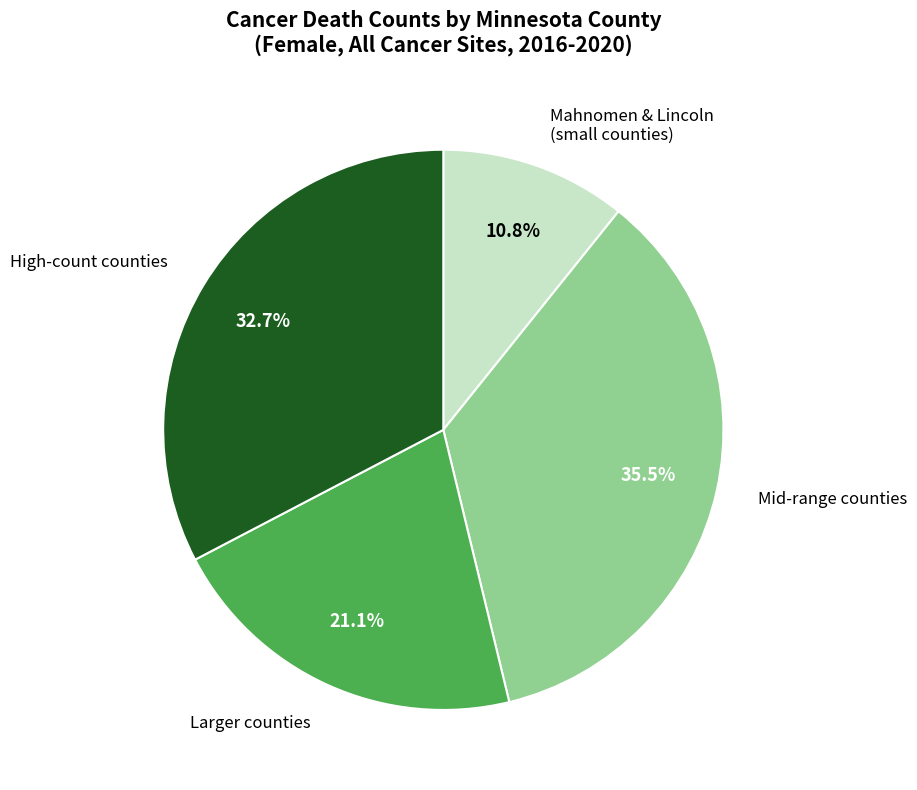

Is there a majority slice in this chart?

No